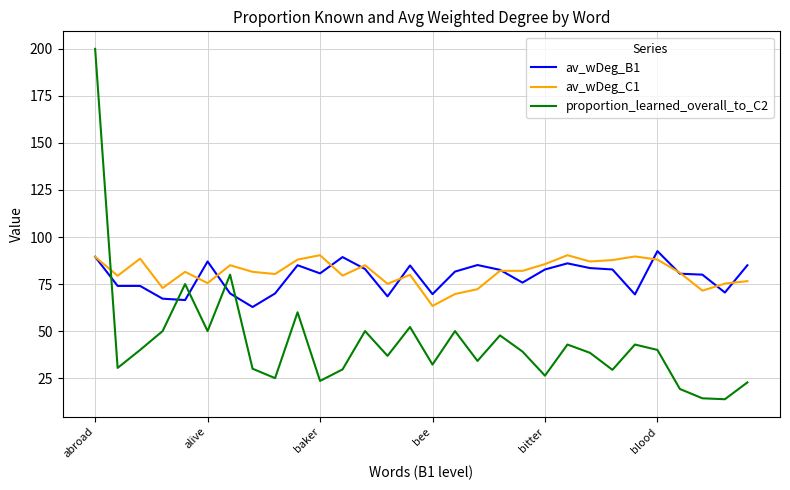

Which series has the widest spread of values?

proportion_learned_overall_to_C2